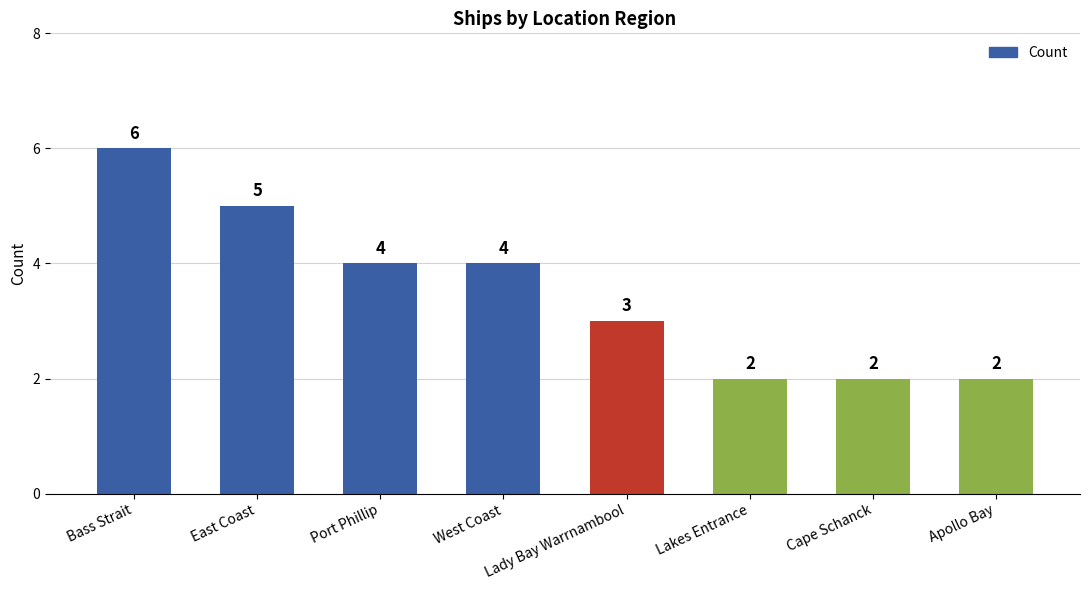

At which label does the data first exceed 4?

Bass Strait